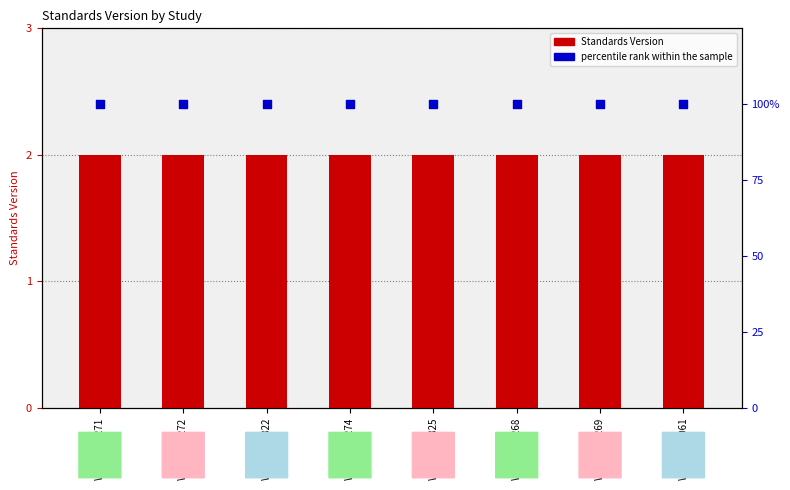

Which series has the largest total across all categories?

percentile rank within the sample